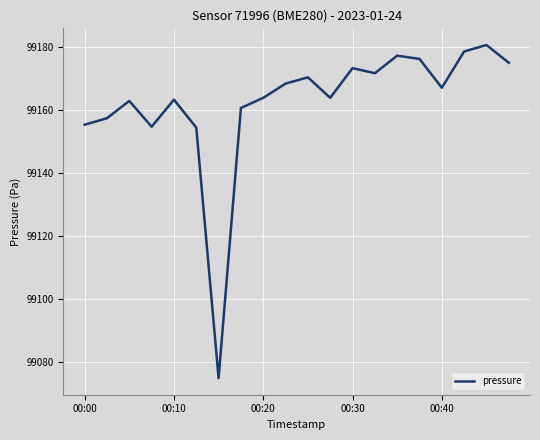

What is the maximum value shown in the chart?

99180.7